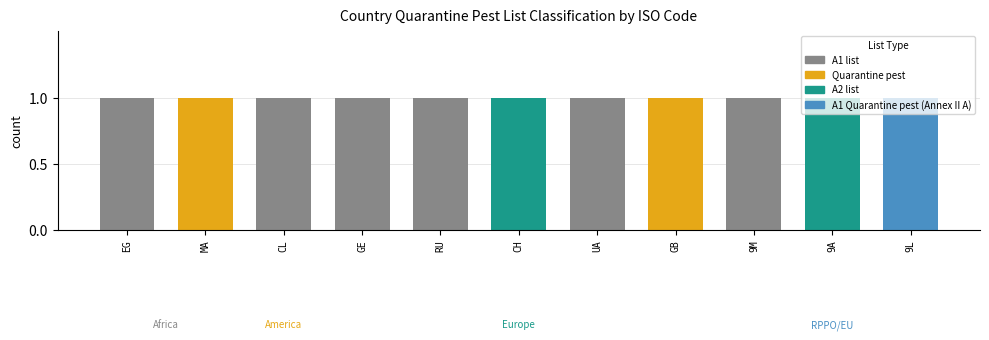

What position from the right is 1?

10